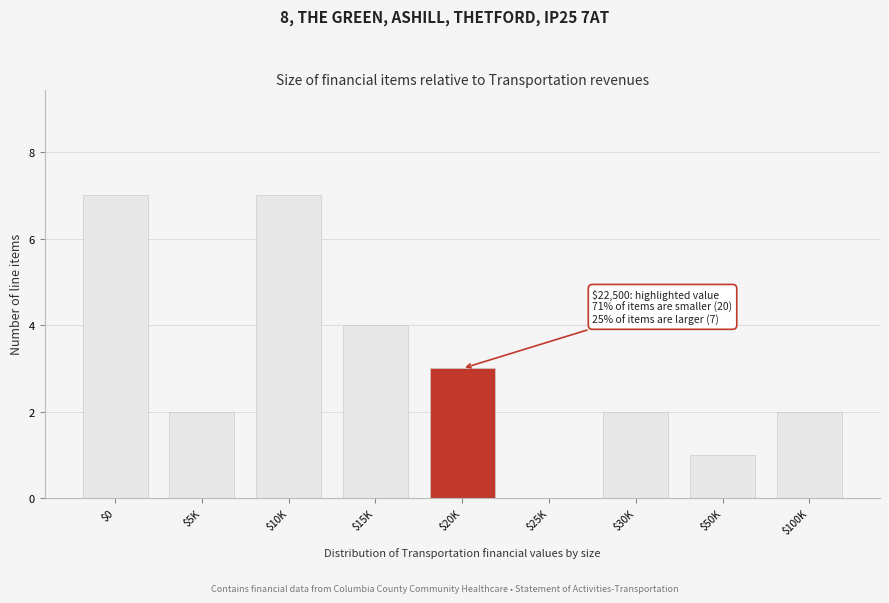

The value at $0 is 7. True or false?

True